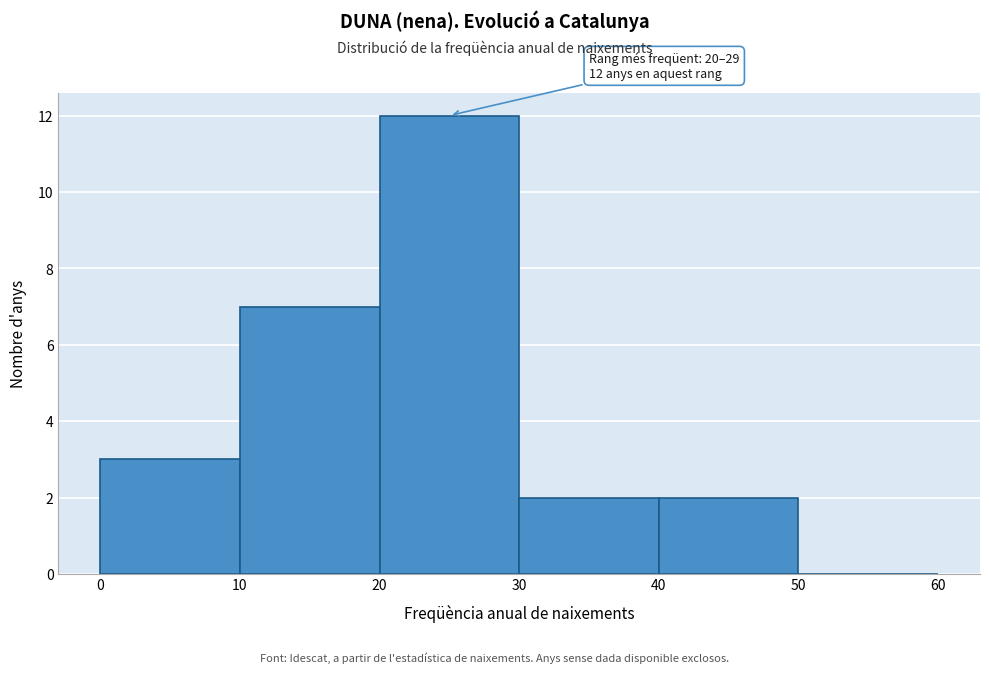

Which range on the x-axis has the tallest bar?

20 to 30